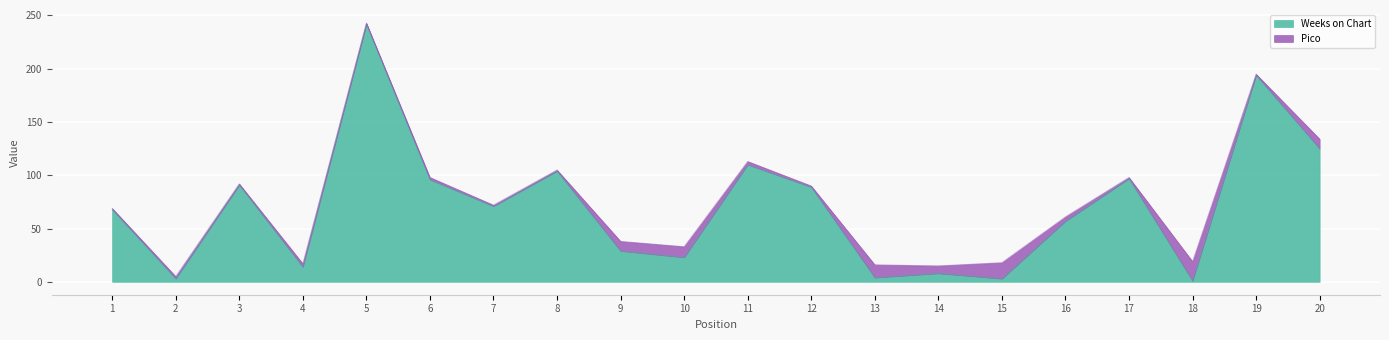

True or false: the data shows 3 at 15.

True